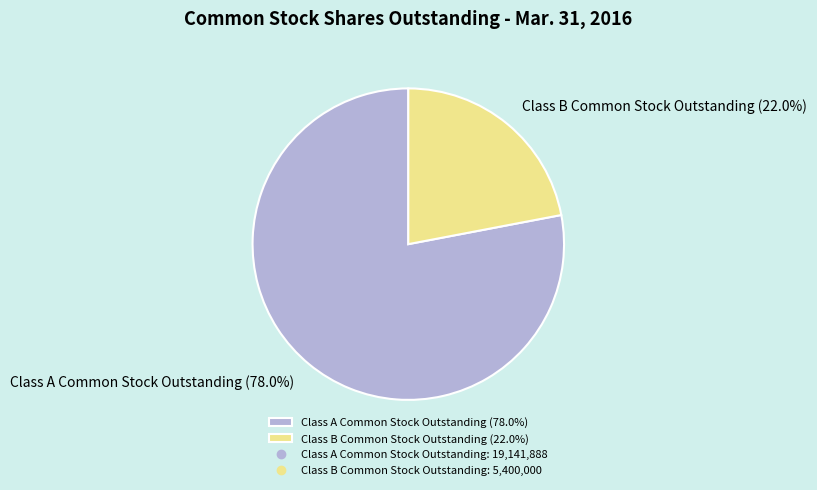

Which slice is the smallest?

Class B Common Stock Outstanding